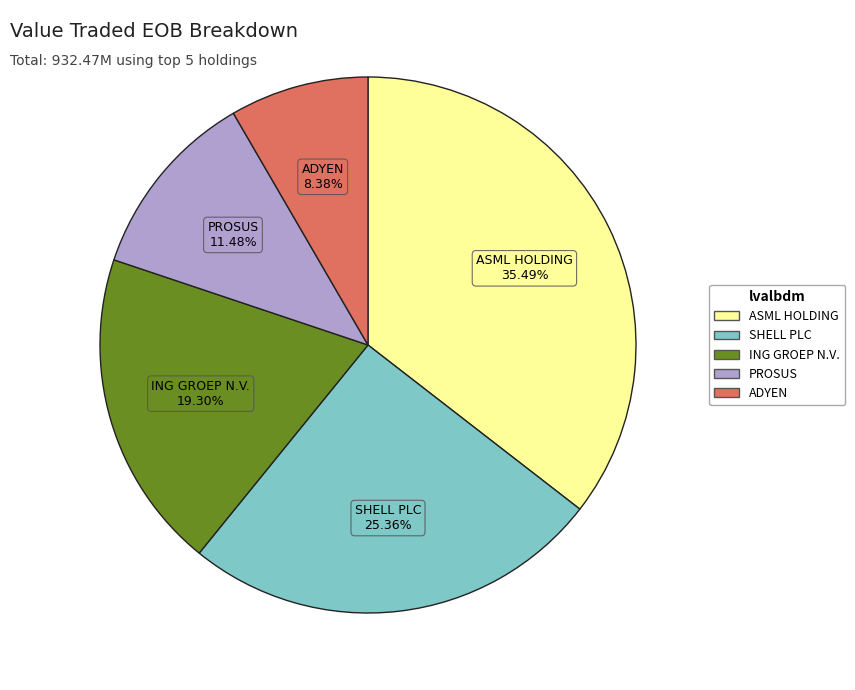

To the nearest percent, what percentage of the pie is PROSUS?

11%